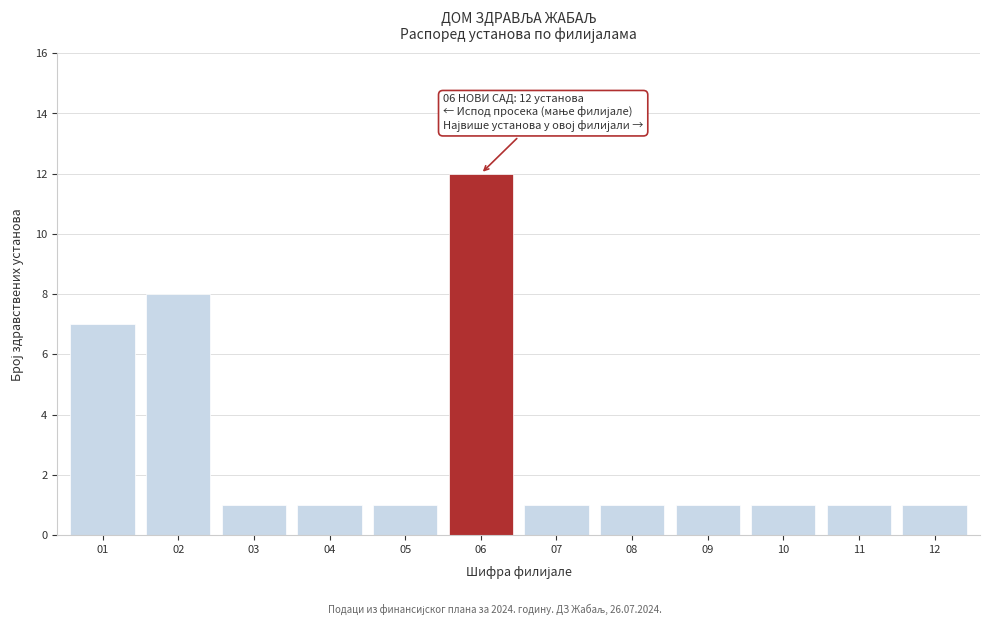

Reading left to right, list all the values displayed in this chart.

01=7	02=8	03=1	04=1	05=1	06=12	07=1	08=1	09=1	10=1	11=1	12=1